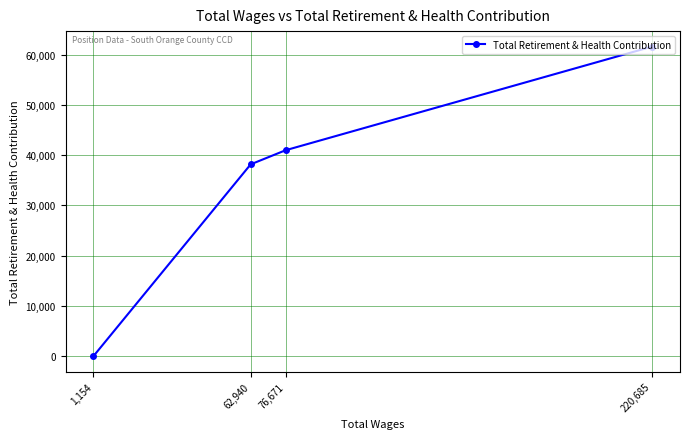

How many positive values are there?

3